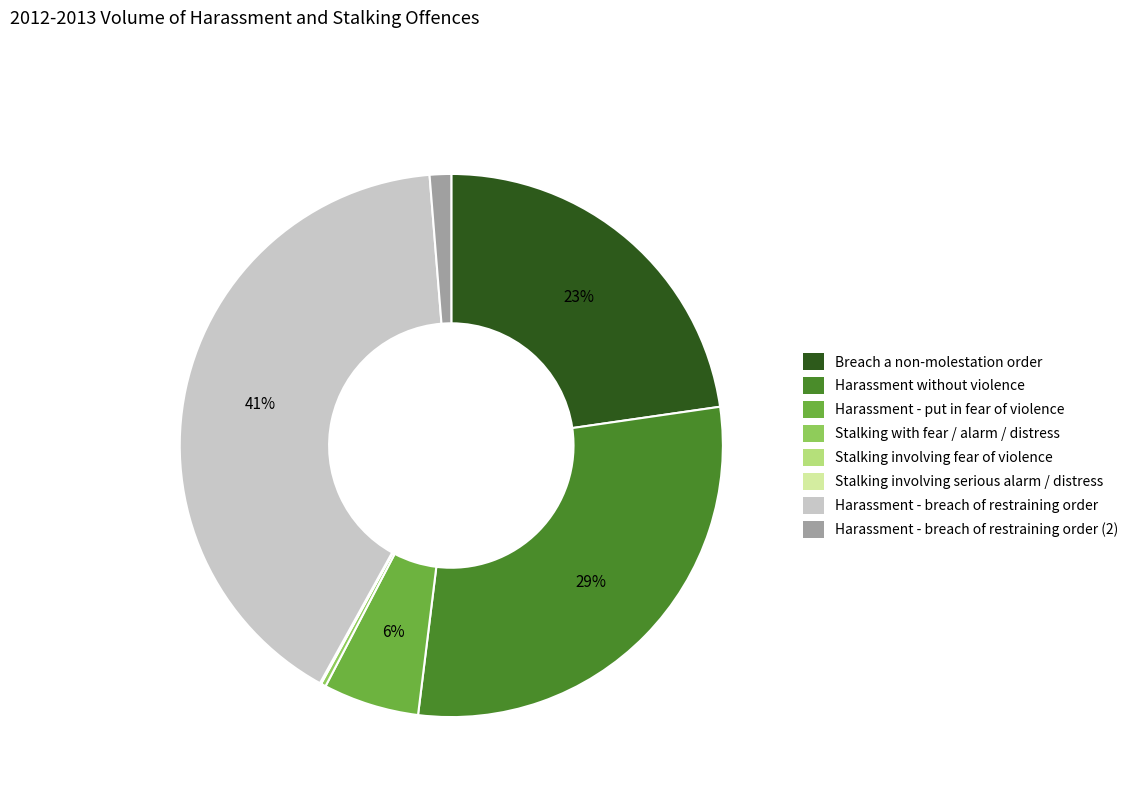

What is the largest slice in the pie chart?

Harassment - breach of restraining order